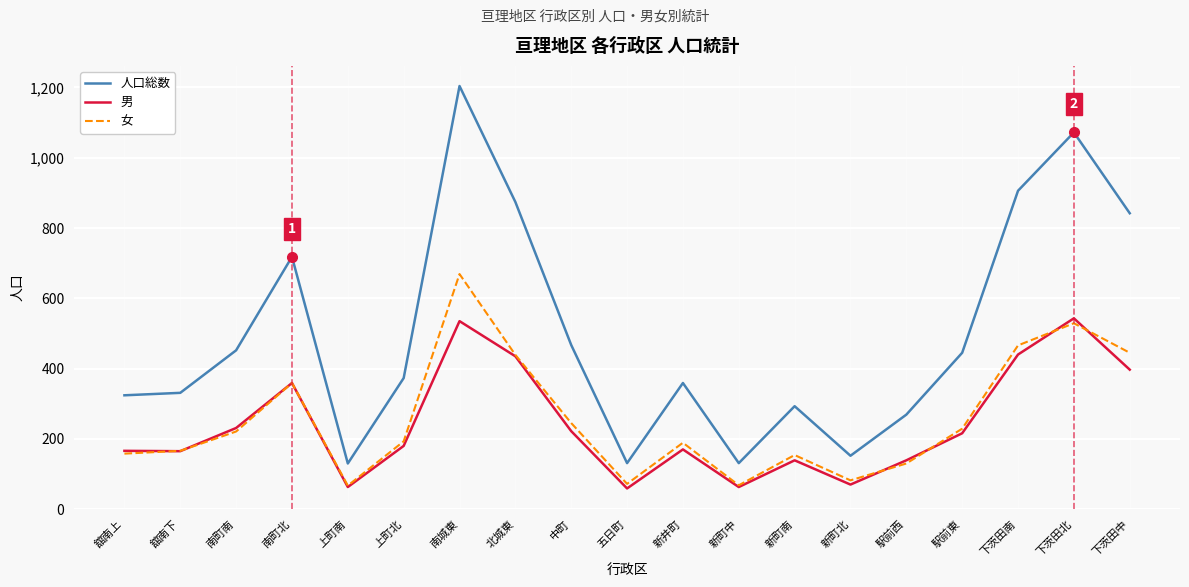

What position from the right is 上町北?

14